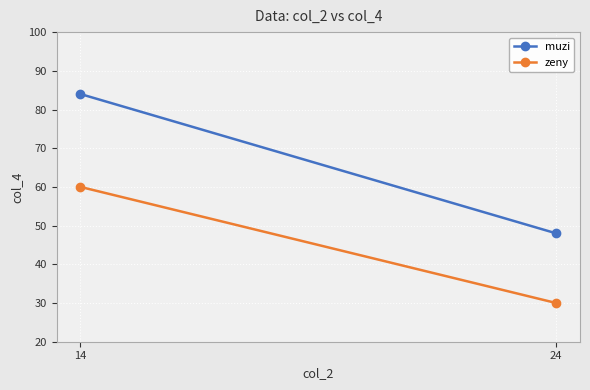

Reading right to left, transcribe all the data shown in this chart.

muzi: 24=48	14=84
zeny: 24=30	14=60